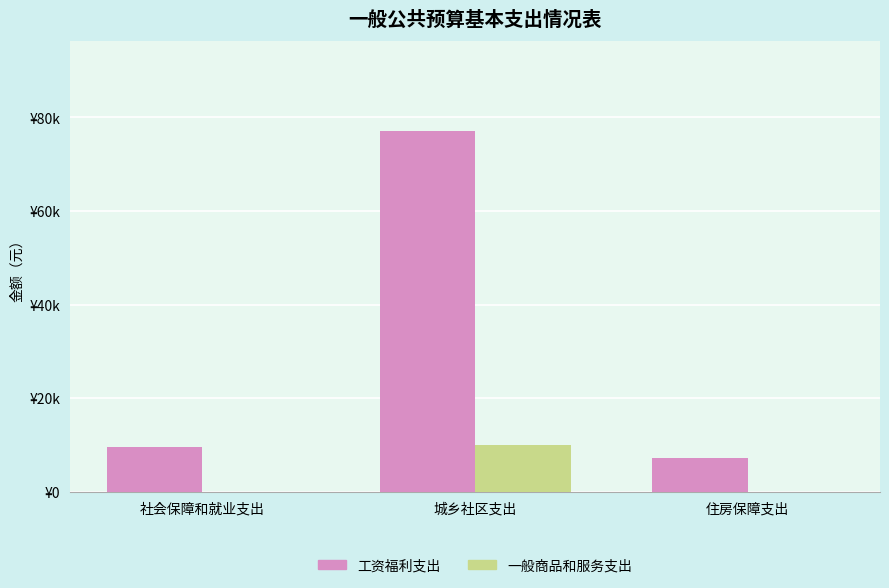

Are the bars horizontal?

No